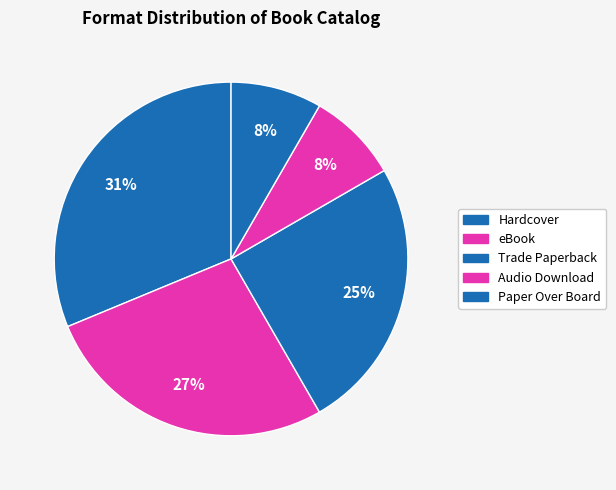

Which has a higher value, Audio Download or Paper Over Board?

Audio Download